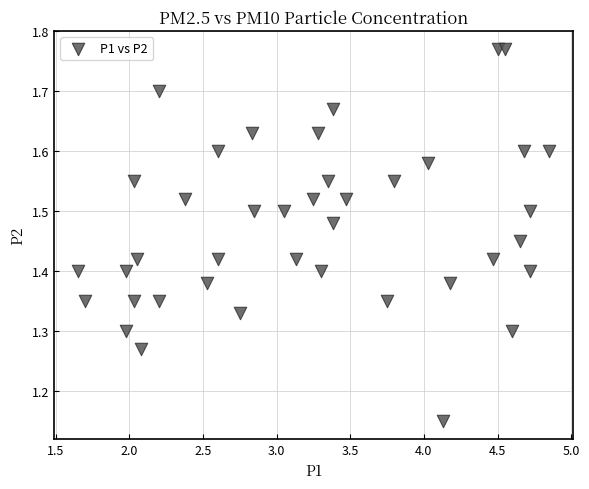

What is the range of Y values (max minus min)?

0.6